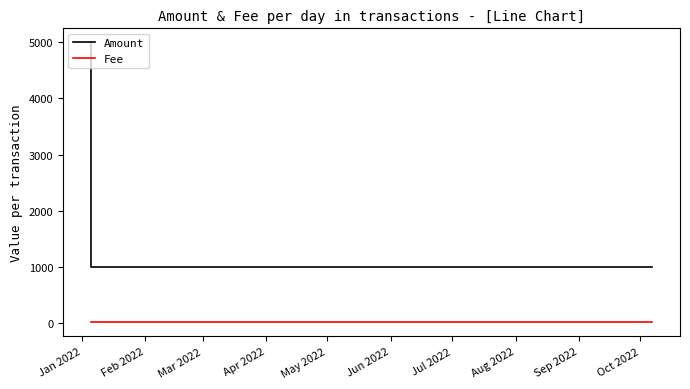

Which category has the lowest value across all series?

Feb 2022